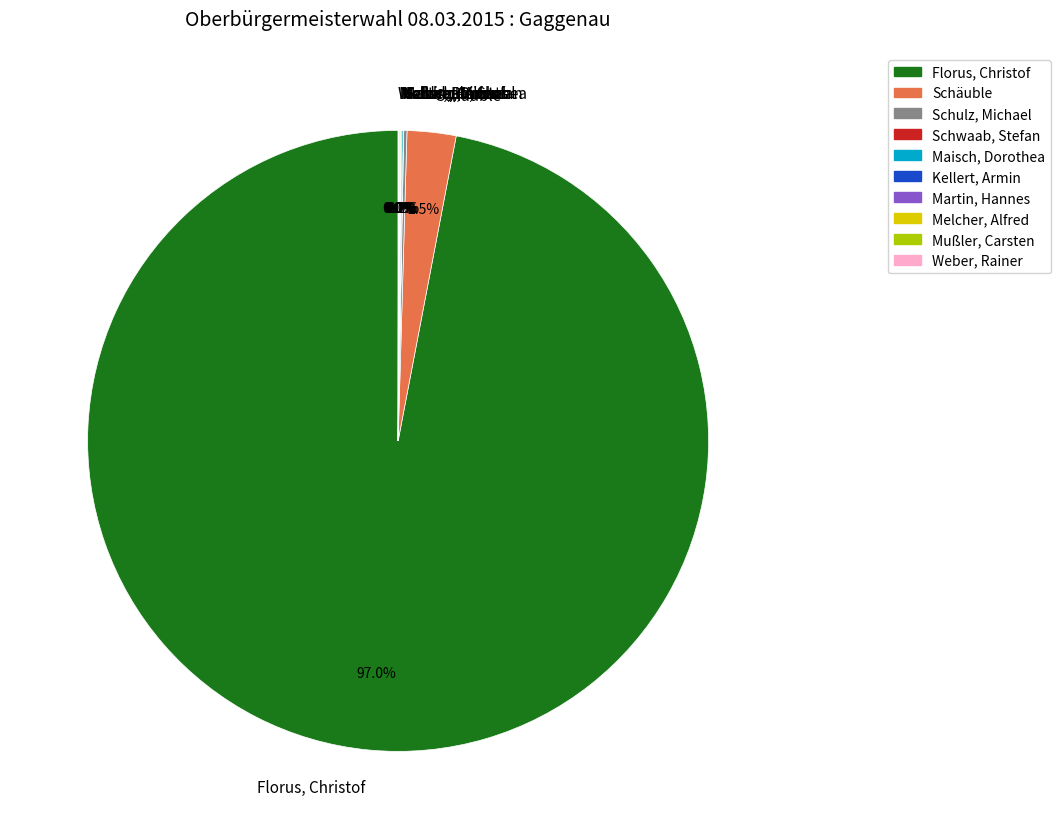

Which slice is the largest?

Florus, Christof